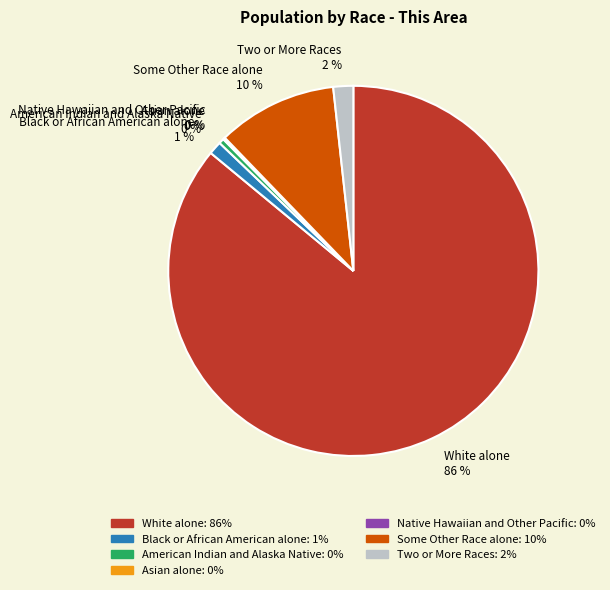

Is the sum of Two or More Races and Some Other Race alone greater than half?

No